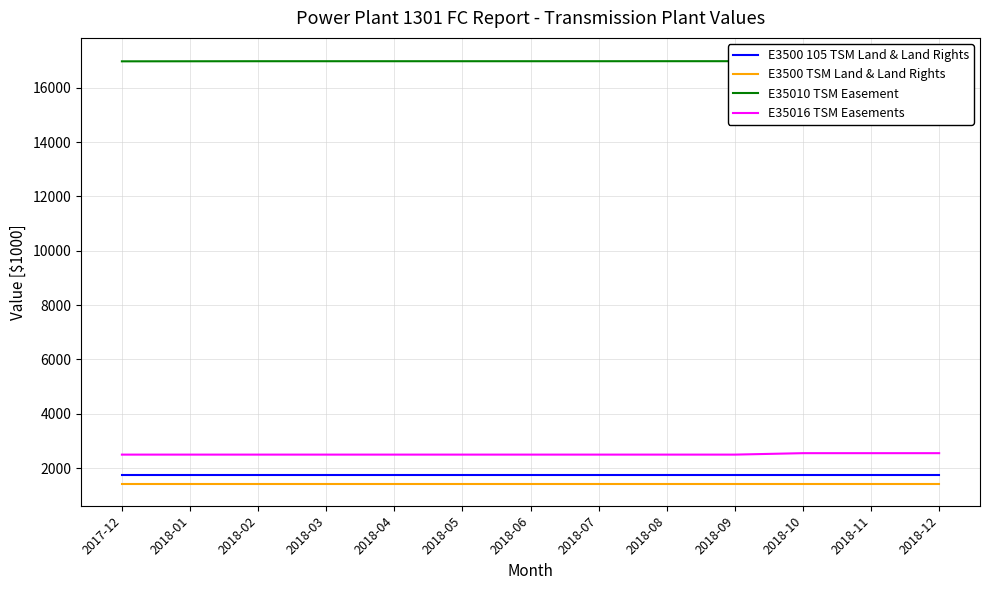

Rank the series by their maximum value, from lowest to highest.

E3500 TSM Land & Land Rights, E3500 105 TSM Land & Land Rights, E35016 TSM Easements, E35010 TSM Easement